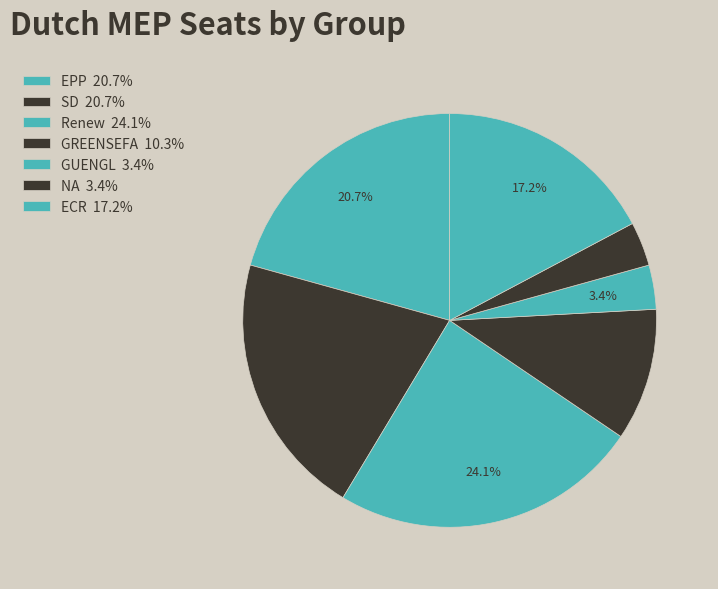

Does ECR account for over 50% of the chart?

No